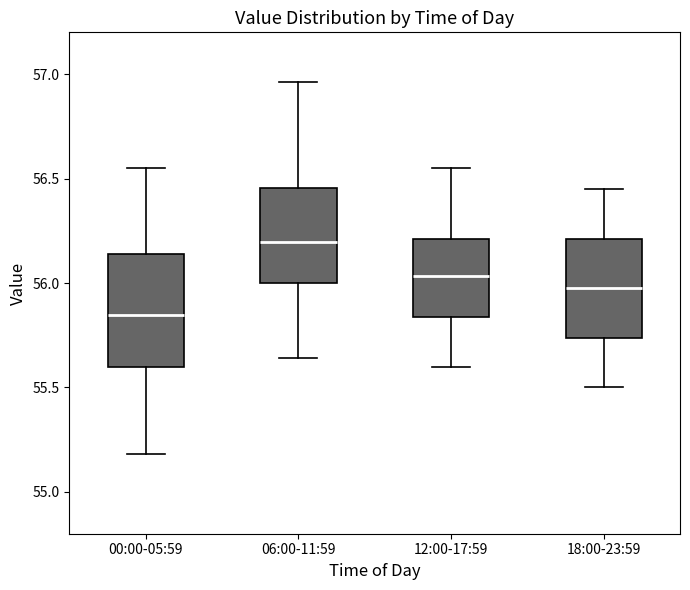

Which box is the tallest, from its lower edge to its upper edge?

00:00-05:59